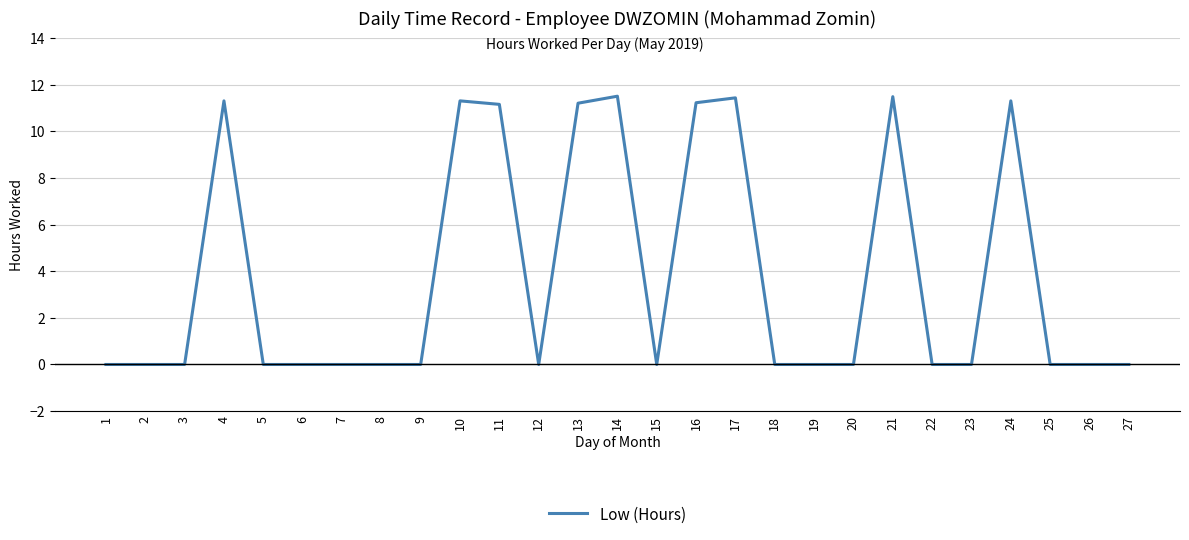

What is the greatest value displayed?

11.5